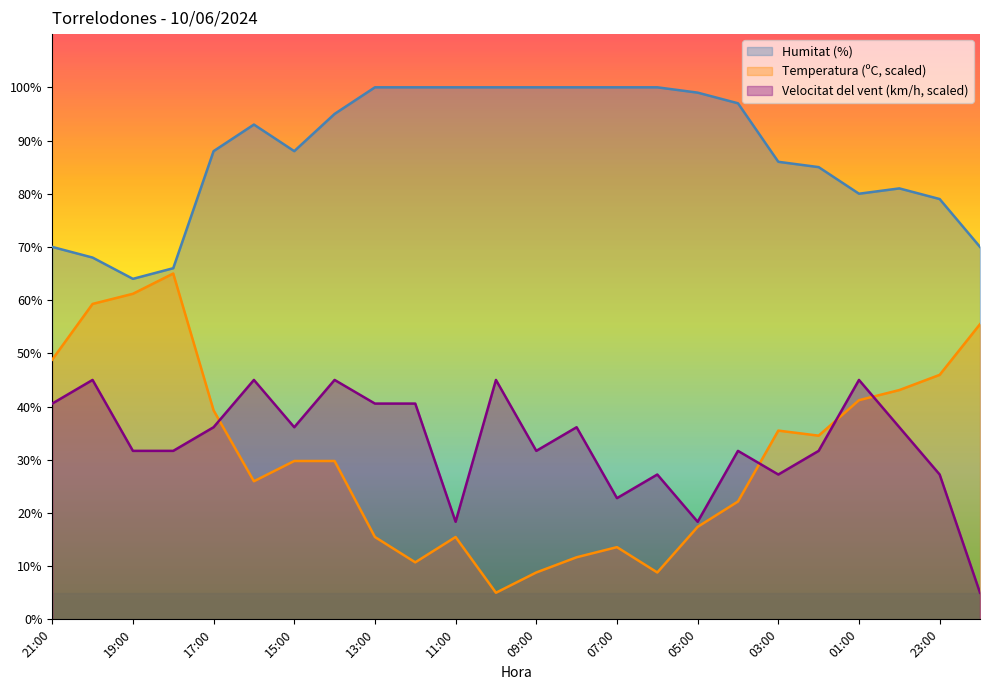

Reading left to right, what are all the values shown in this chart?

Temperatura (ºC): 21:00=48.8	20:00=59.3	19:00=61.2	18:00=65.0	17:00=39.3	16:00=26.0	15:00=29.8	14:00=29.8	13:00=15.5	12:00=10.7	11:00=15.5	10:00=5.0	09:00=8.8	08:00=11.7	07:00=13.6	06:00=8.8	05:00=17.4	04:00=22.1	03:00=35.5	02:00=34.5	01:00=41.2	00:00=43.1	23:00=46.0	22:00=55.5
Humitat (%): 21:00=70.0	20:00=68.0	19:00=64.0	18:00=66.0	17:00=88.0	16:00=93.0	15:00=88.0	14:00=95.0	13:00=100.0	12:00=100.0	11:00=100.0	10:00=100.0	09:00=100.0	08:00=100.0	07:00=100.0	06:00=100.0	05:00=99.0	04:00=97.0	03:00=86.0	02:00=85.0	01:00=80.0	00:00=81.0	23:00=79.0	22:00=70.0
Velocitat del vent (km/h): 21:00=40.6	20:00=45.0	19:00=31.7	18:00=31.7	17:00=36.1	16:00=45.0	15:00=36.1	14:00=45.0	13:00=40.6	12:00=40.6	11:00=18.3	10:00=45.0	09:00=31.7	08:00=36.1	07:00=22.8	06:00=27.2	05:00=18.3	04:00=31.7	03:00=27.2	02:00=31.7	01:00=45.0	00:00=36.1	23:00=27.2	22:00=5.0